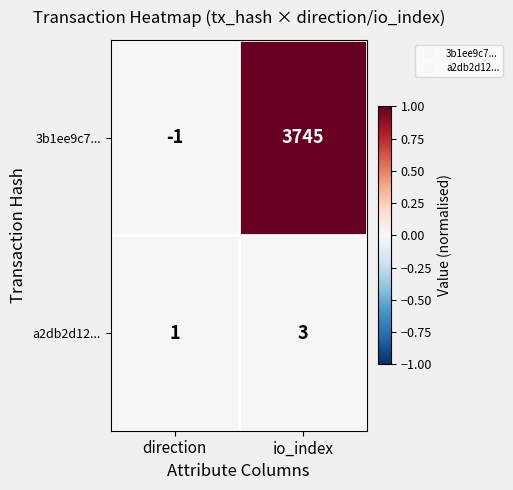

How many distinct data groups are displayed?

2